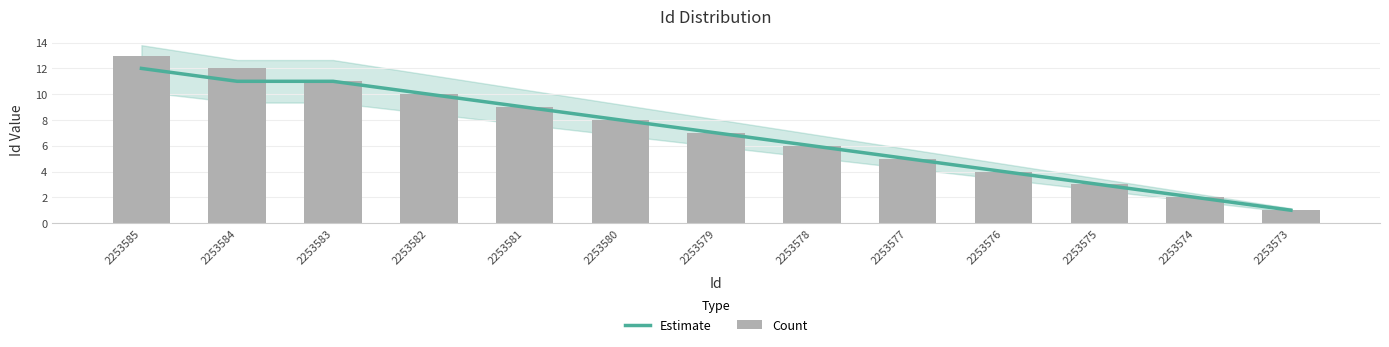

What is the approximate value of Estimate at 2253579, to the nearest 10?

10